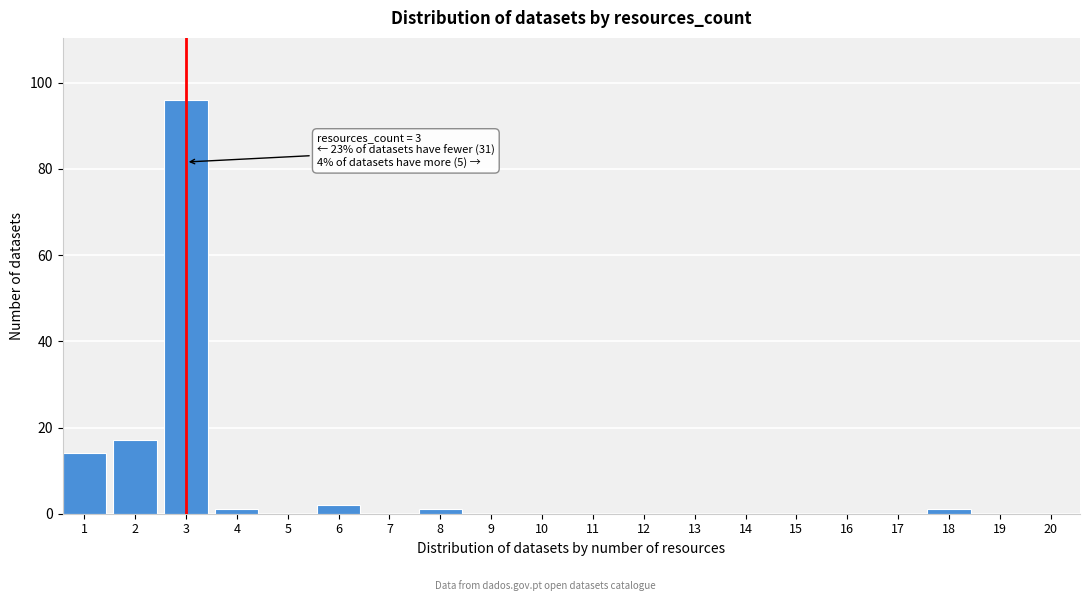

Reading right to left, transcribe all the data shown in this chart.

20=0	19=0	18=1	17=0	16=0	15=0	14=0	13=0	12=0	11=0	10=0	9=0	8=1	7=0	6=2	5=0	4=1	3=96	2=17	1=14